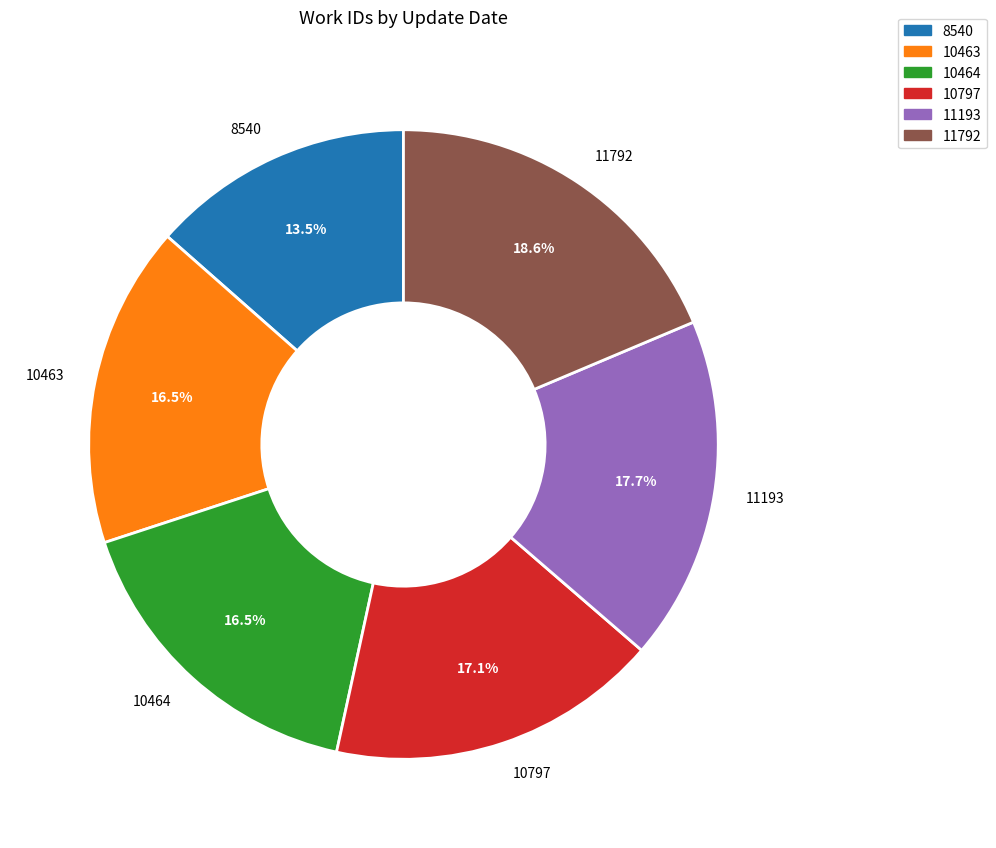

Is the sum of 10463 and 11193 greater than half?

No